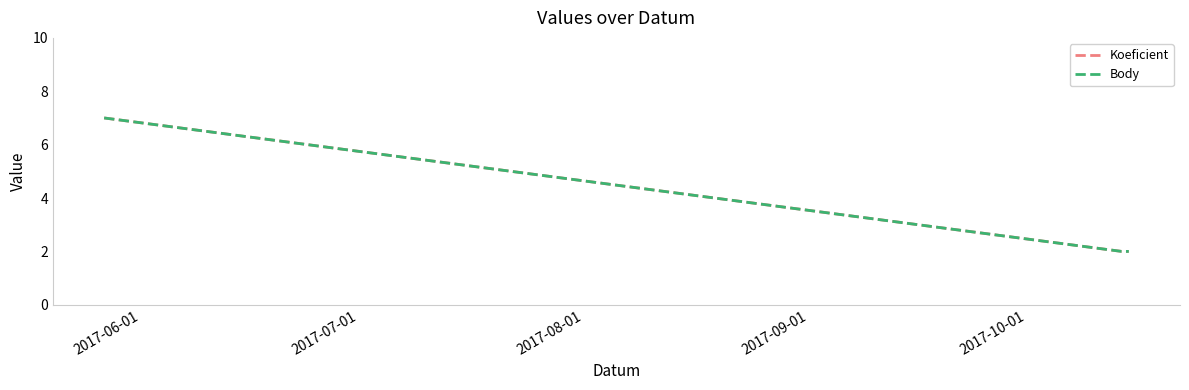

Count the Body values in the range 2 to 7.

3